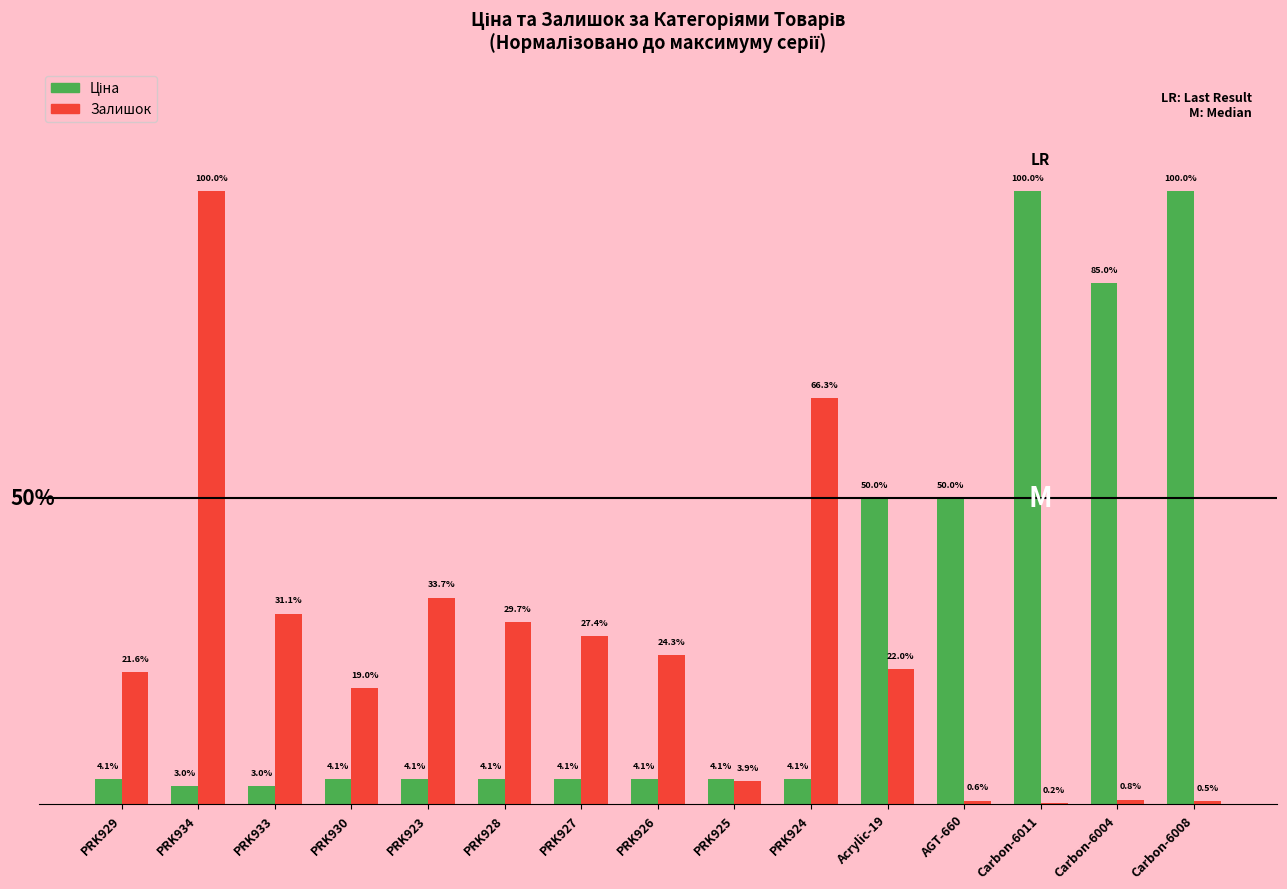

Where does the Залишок series first go above 22?

PRK934